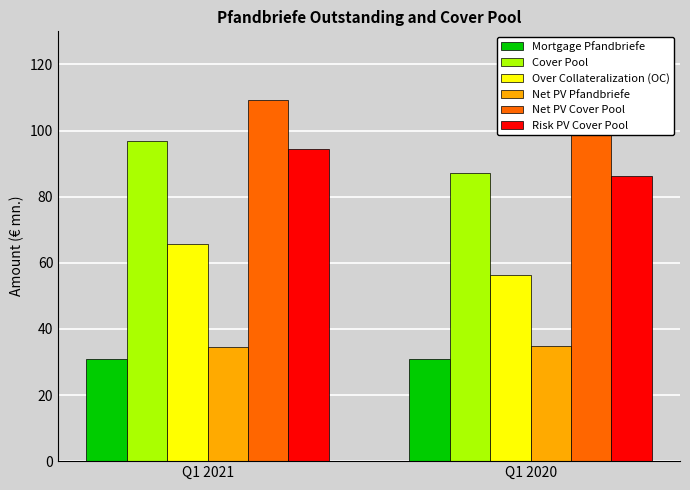

Are the bars horizontal?

No